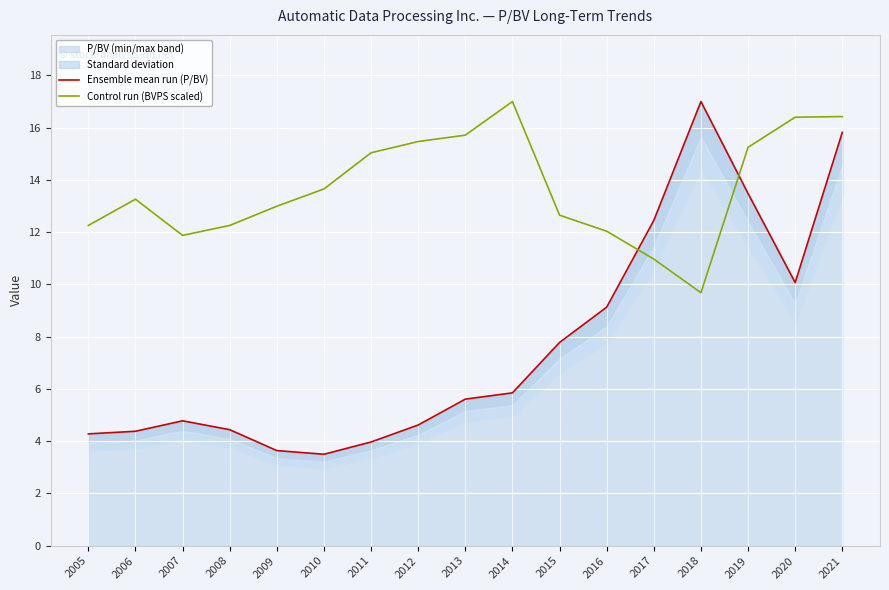

Which series changed the most between 2005 and 2008?

Ensemble mean run (P/BV)